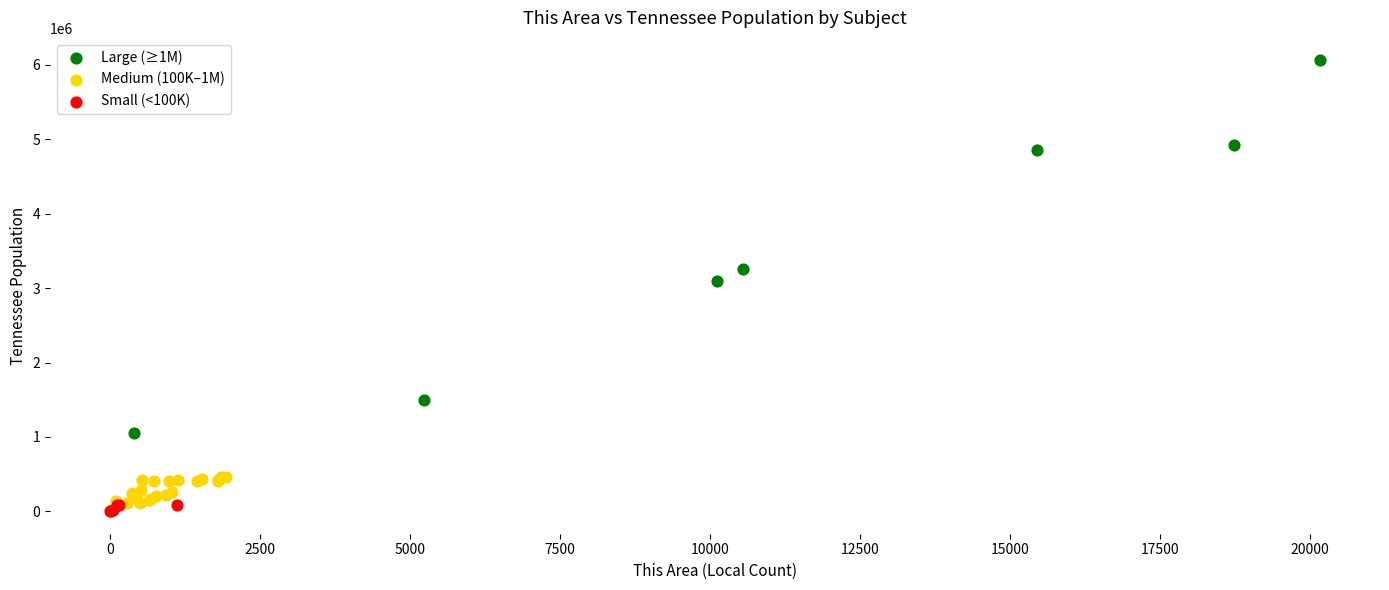

Which series reaches the maximum Y coordinate?

Large (≥1M)